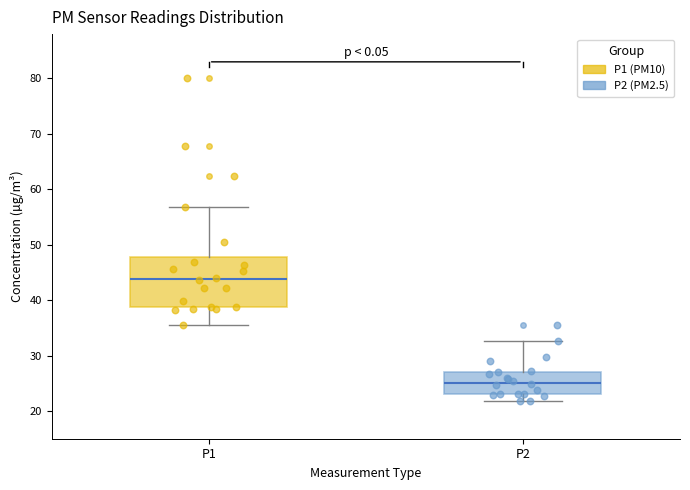

Reading left to right, transcribe this box plot: for each box, give where its median line is, the range the box spans, and where its two whiskers end, as read against the y-axis. The values are not printed on the chart, so give them approximately, as read against the axis.

P1: median 44, box 39 to 48, whiskers 36 to 57
P2: median 25, box 23 to 27, whiskers 22 to 33